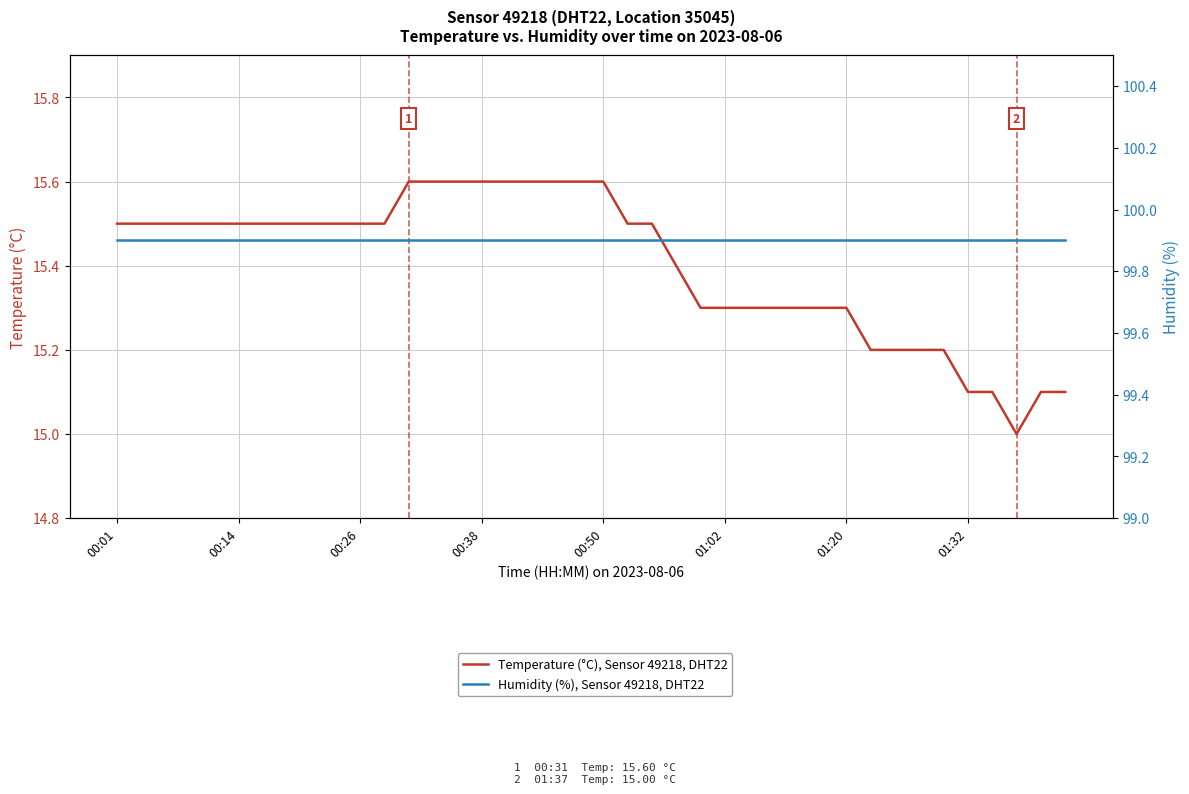

What is the maximum value shown in the chart?

99.9